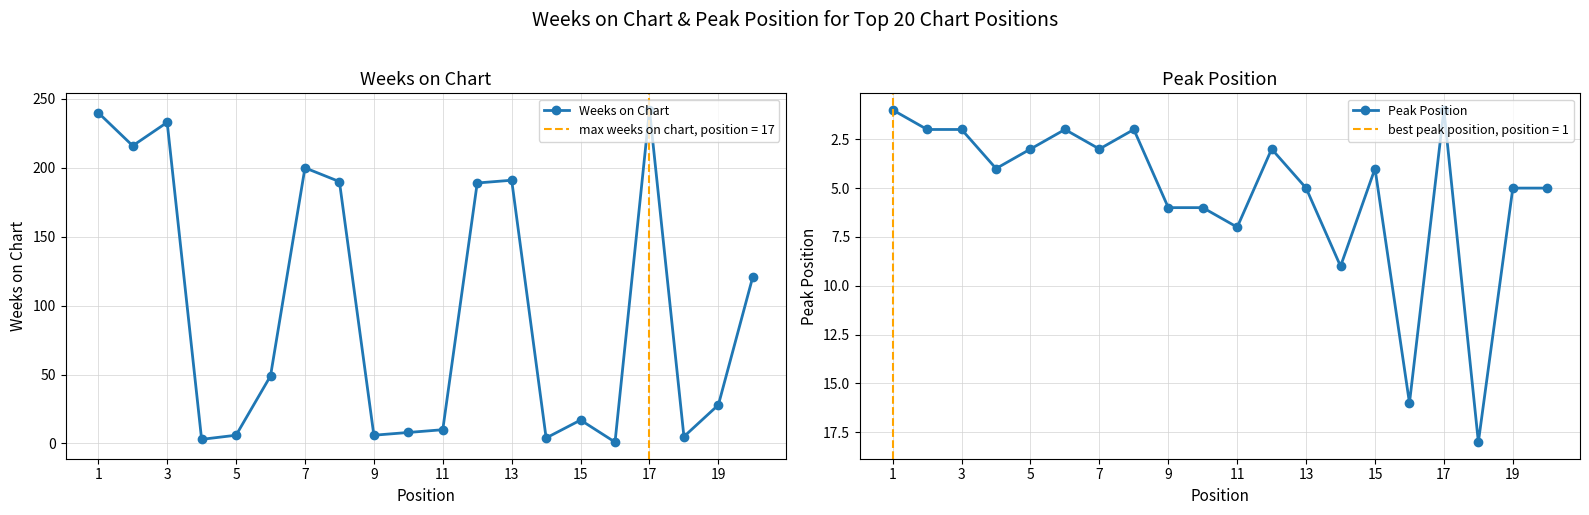

The Weeks on Chart series shows 6 at 9. True or false?

True